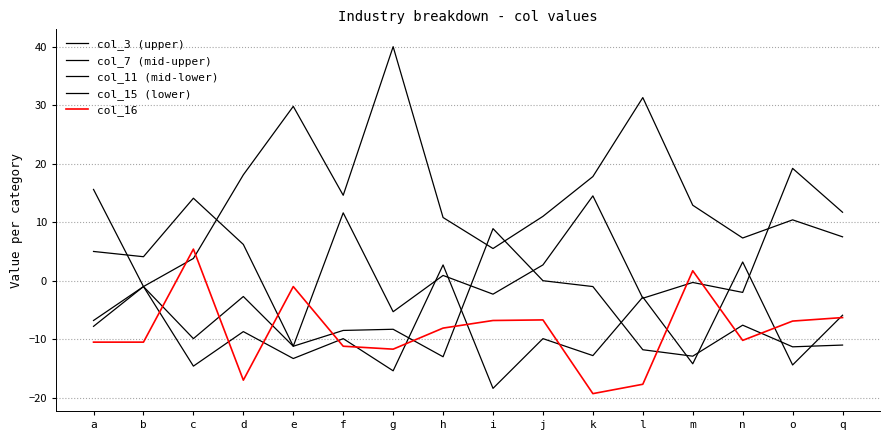

How many lines are shown in the chart?

5